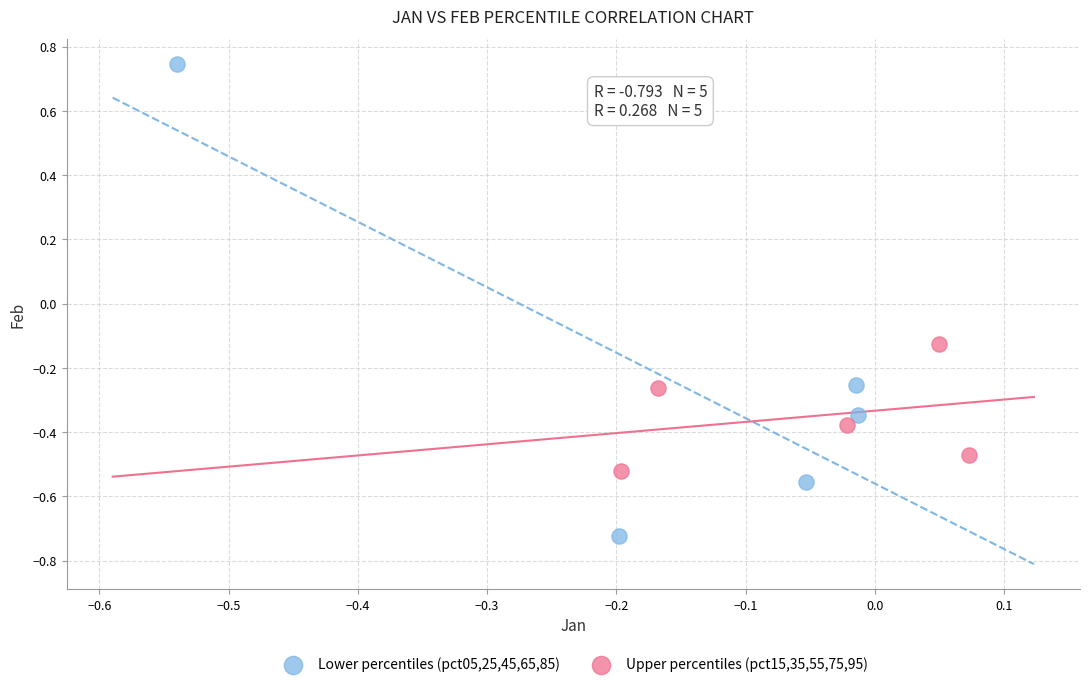

Which series contains the highest Y value?

Lower percentiles (pct05,25,45,65,85)